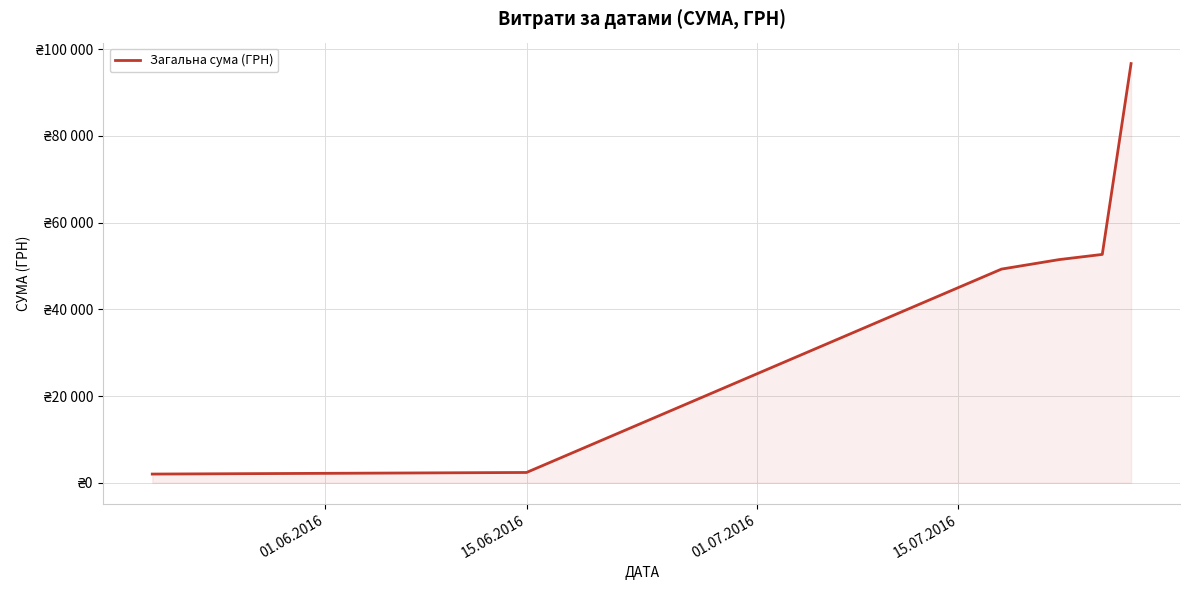

What is the sum of all values?

254460